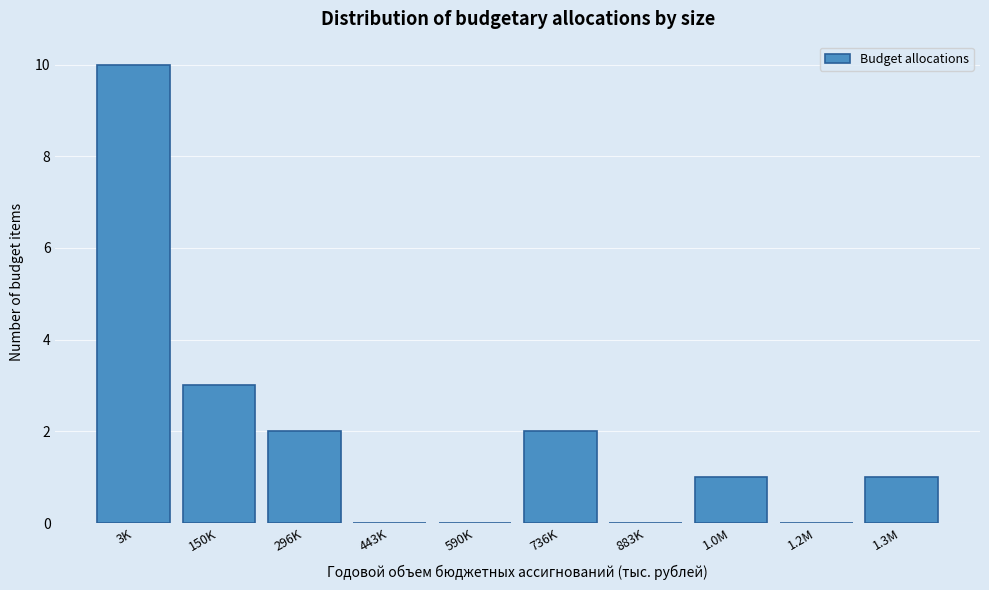

Reading left to right, what are all the values shown in this chart?

3K=10	150K=3	296K=2	443K=0	590K=0	736K=2	883K=0	1.0M=1	1.2M=0	1.3M=1